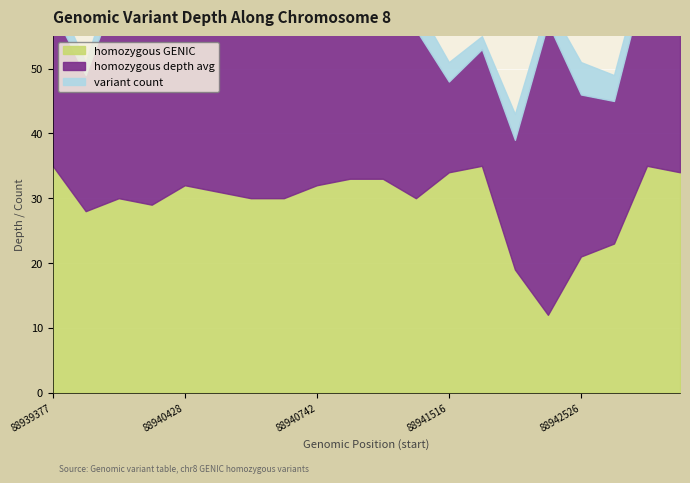

True or false: homozygous GENIC and variant count intersect in this chart.

False